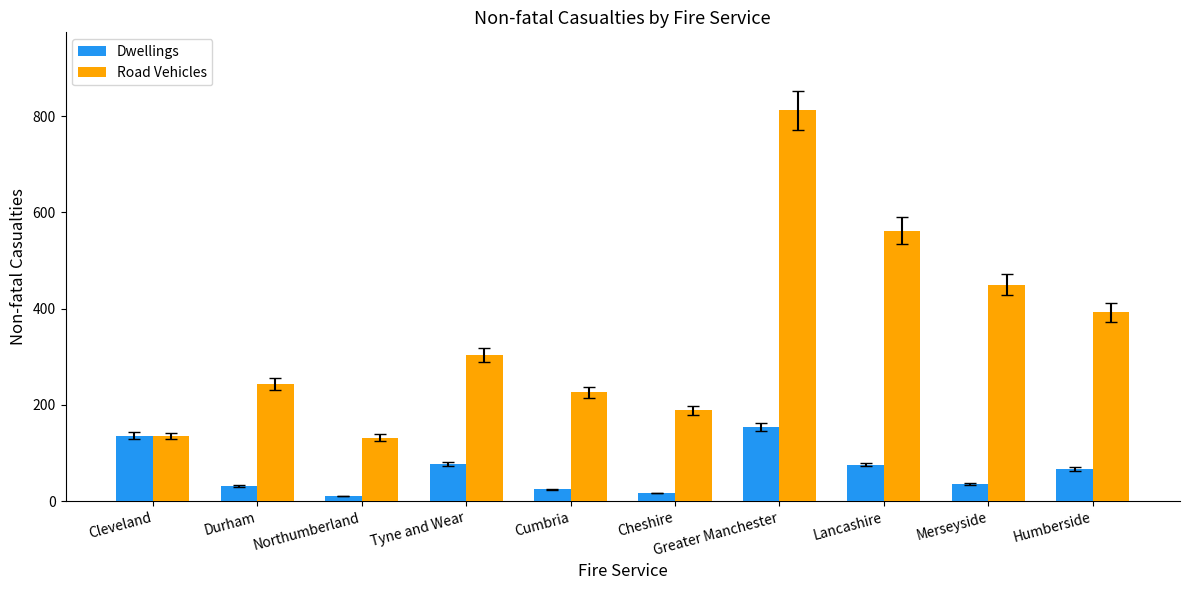

How many values in the Dwellings series are below 67?

5